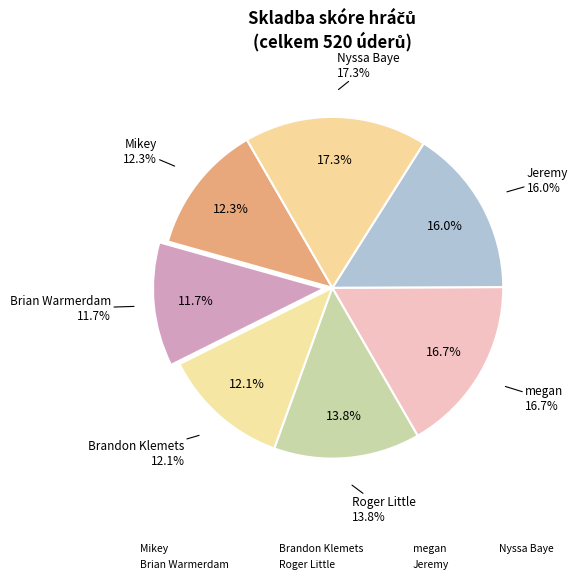

What percentage is NOT represented by megan?

83.3%